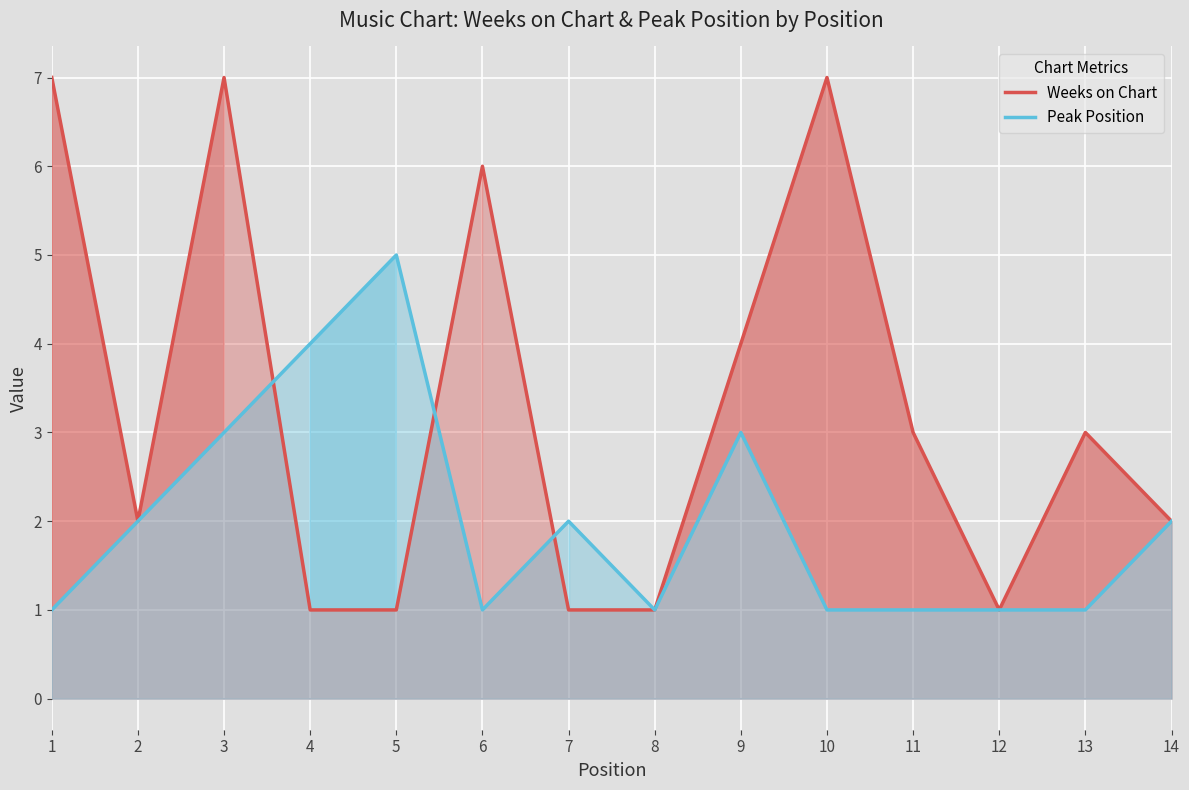

Between 5 and 8, which is larger?

5